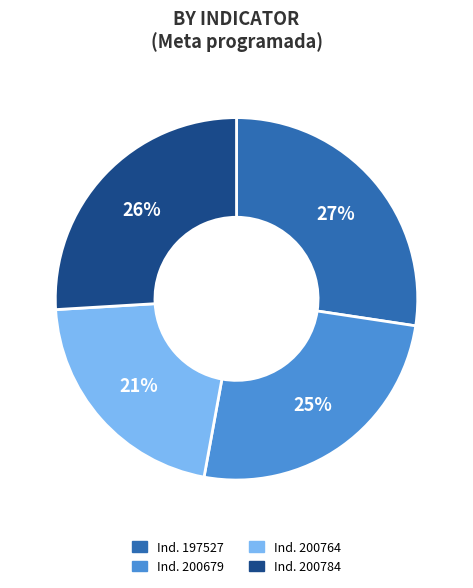

Is there any slice that represents more than half of the pie?

No